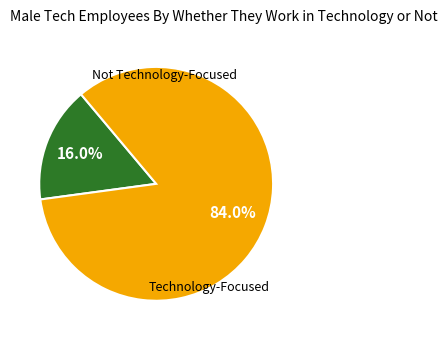

Does any single category account for the majority?

Yes